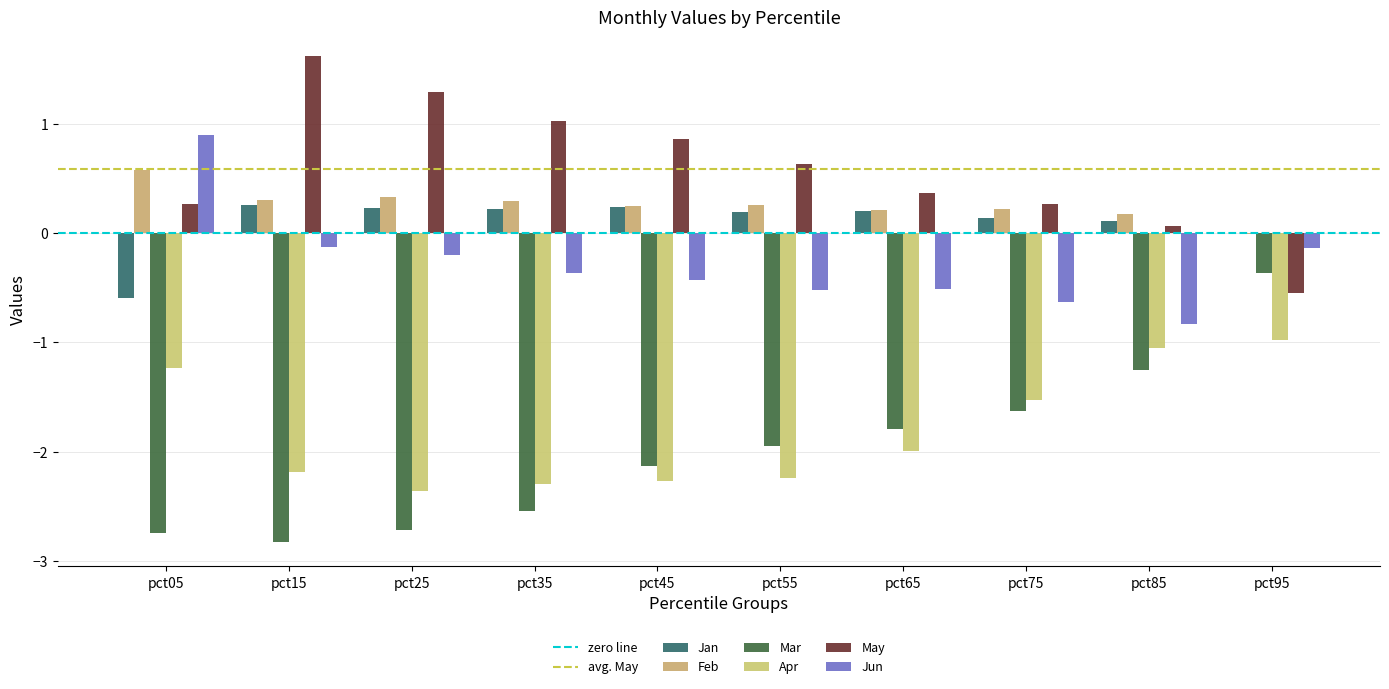

Which series has the largest range (max minus min)?

Mar